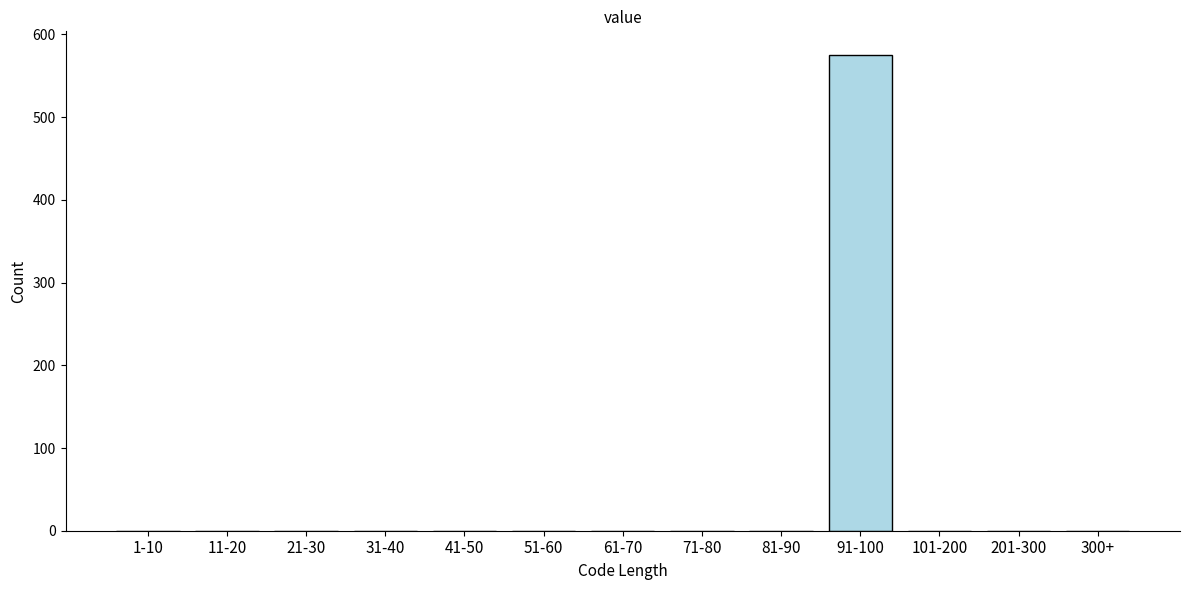

Reading left to right, list all the values displayed in this chart.

1-10=0	11-20=0	21-30=0	31-40=0	41-50=0	51-60=0	61-70=0	71-80=0	81-90=0	91-100=575	101-200=0	201-300=0	300+=0